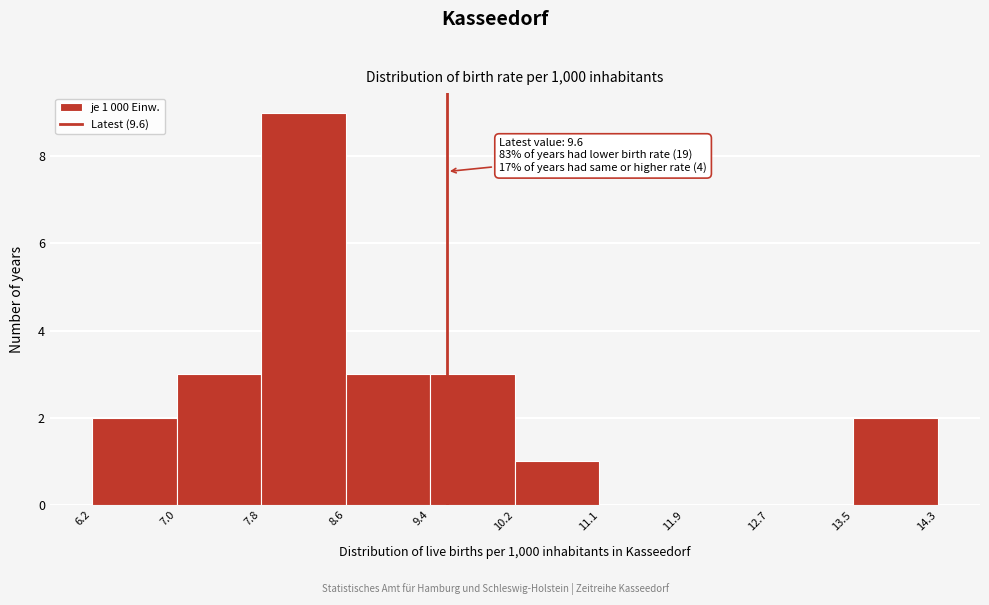

Over which range of the x-axis is the bar tallest?

7.8 to 8.6